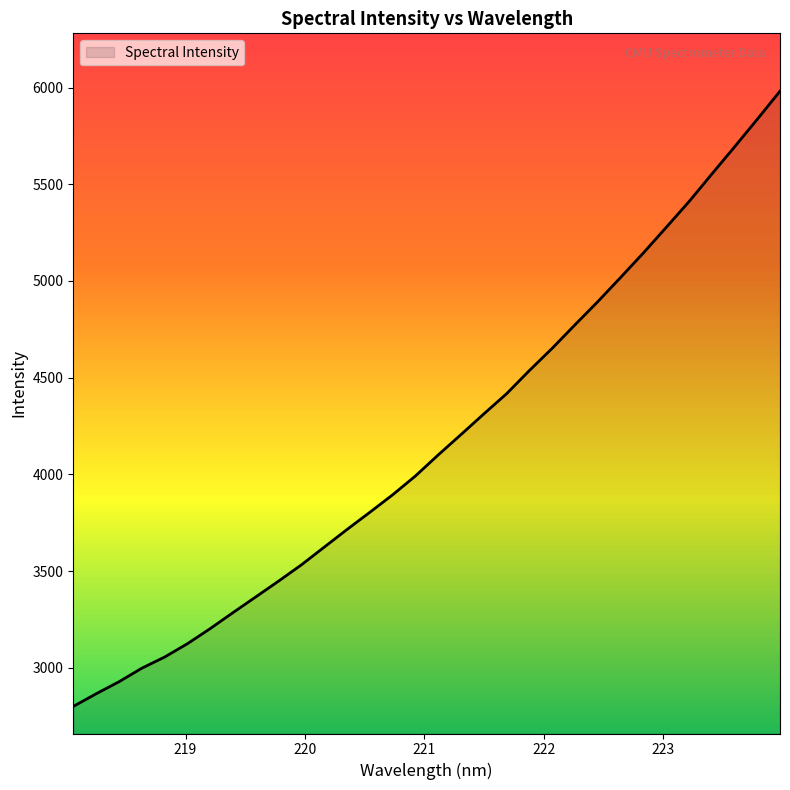

True or false: there are more than 1 points higher than both neighbors.

False